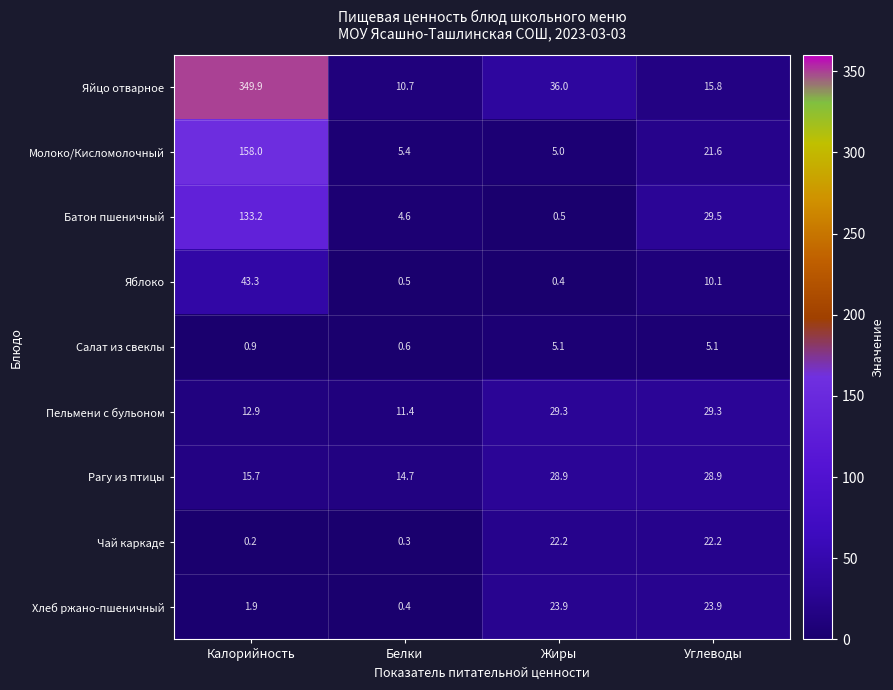

True or false: Чай каркаде has a value of 0.2 at Калорийность.

True